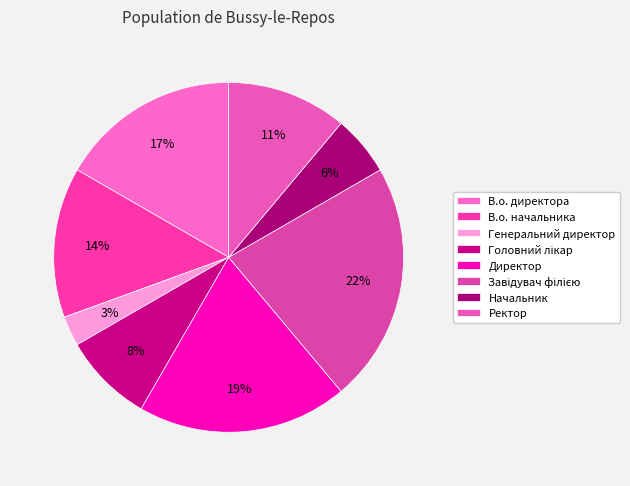

To the nearest percent, what portion does Директор represent?

19%